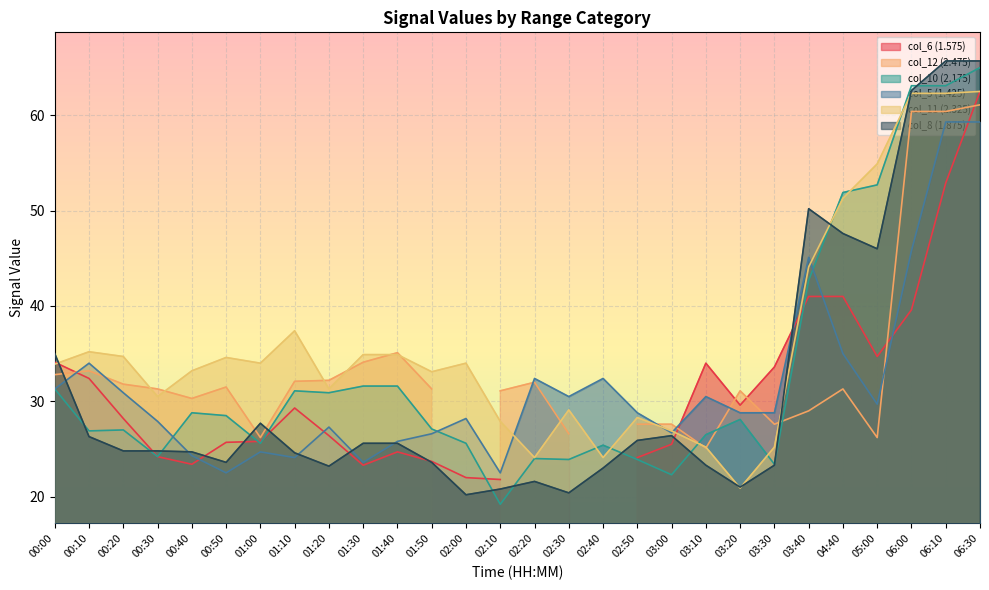

At which label does col_11 (2.325) first exceed 34?

00:10